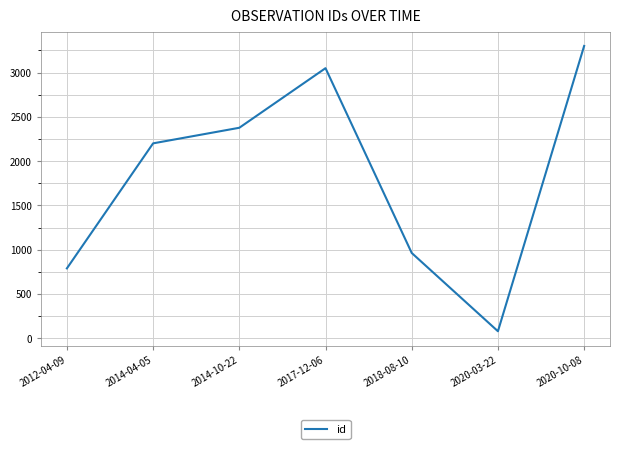

Which category has the lowest value across all series?

2020-03-22